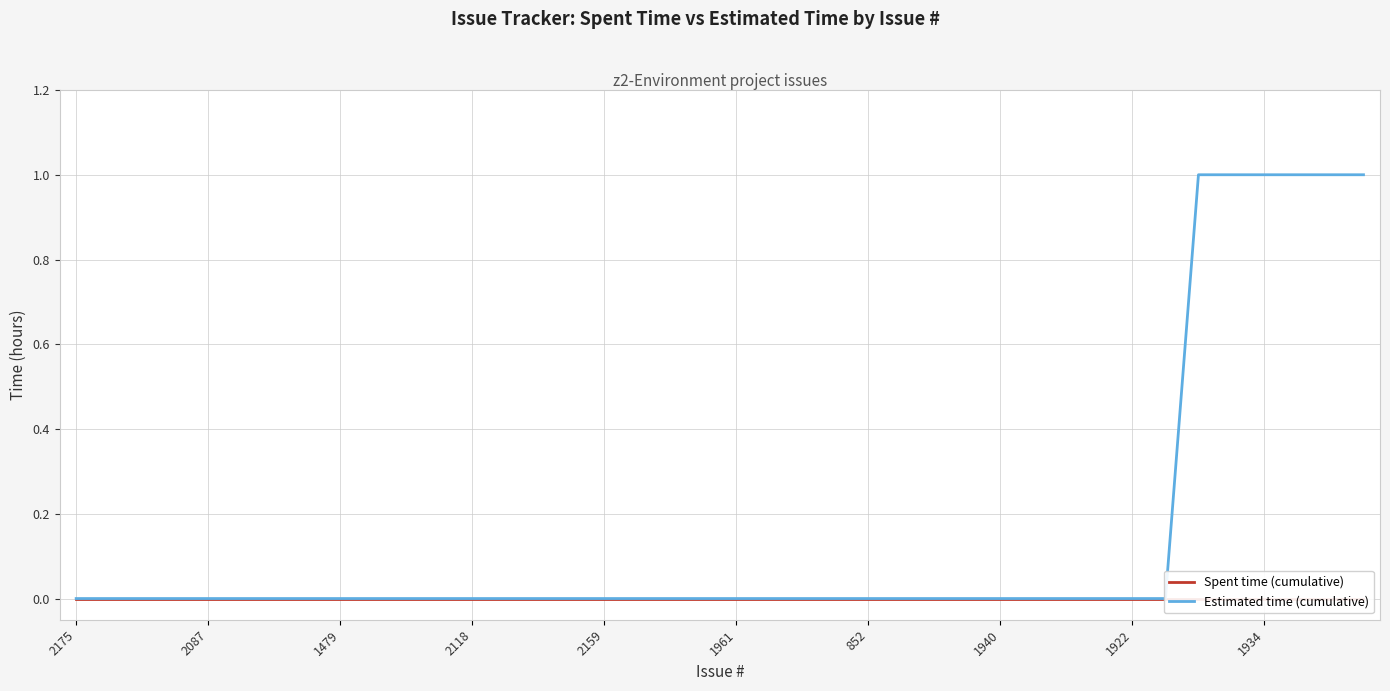

How many lines are shown in the chart?

2